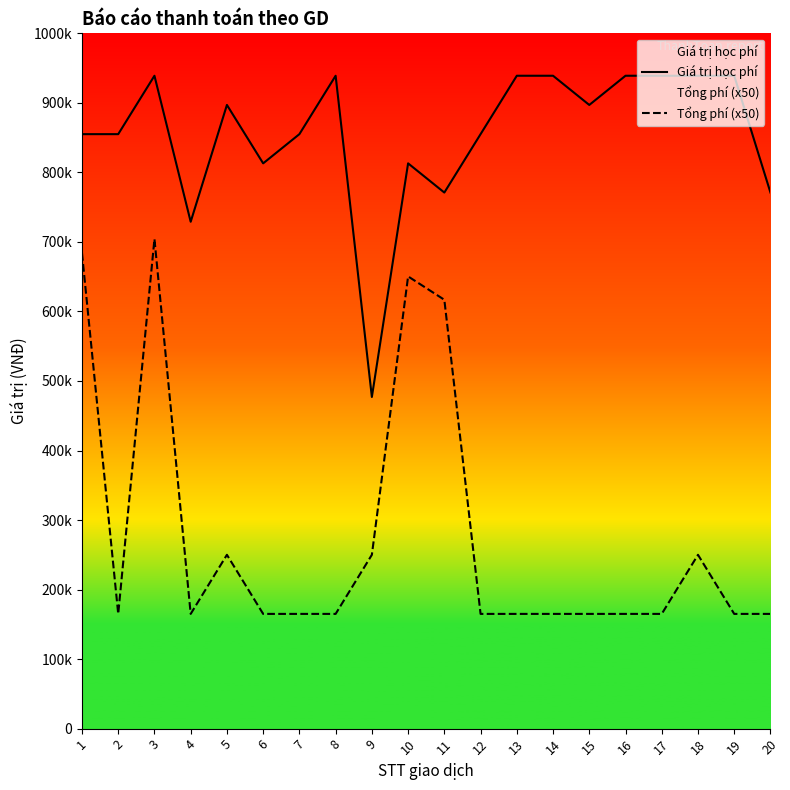

What is the difference between the maximum and minimum values in the Tổng phí (x50) series?

539250